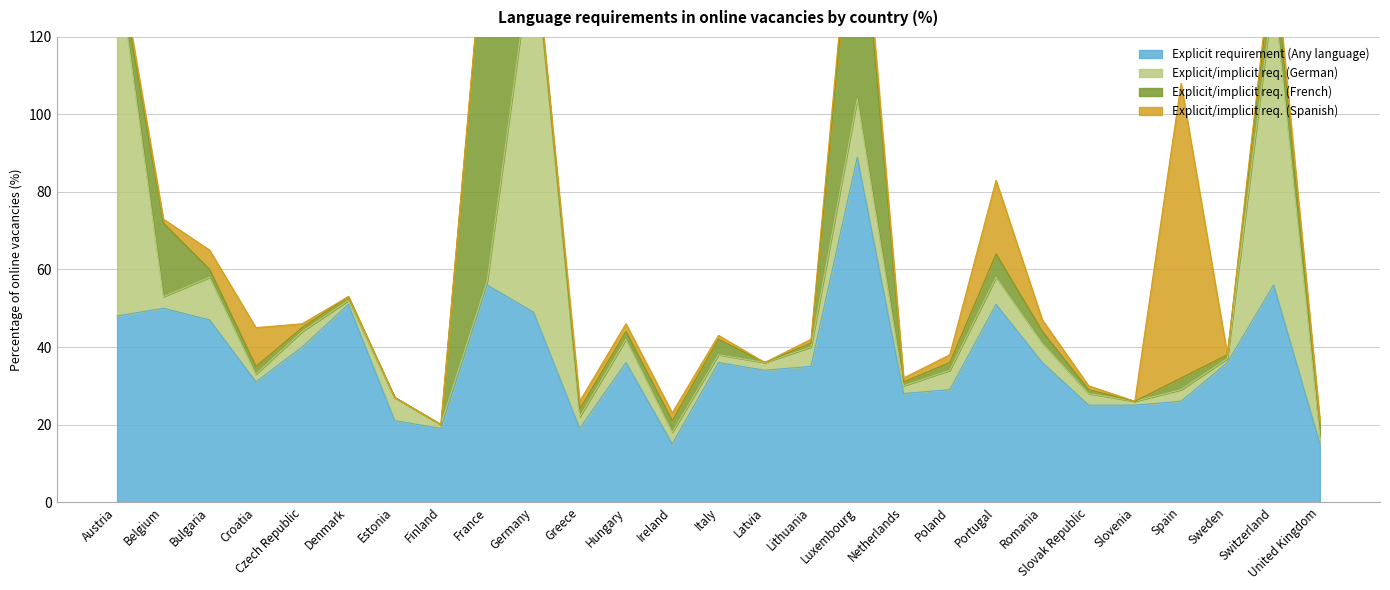

The value of Explicit/implicit req. (French) at Croatia is 3. True or false?

False